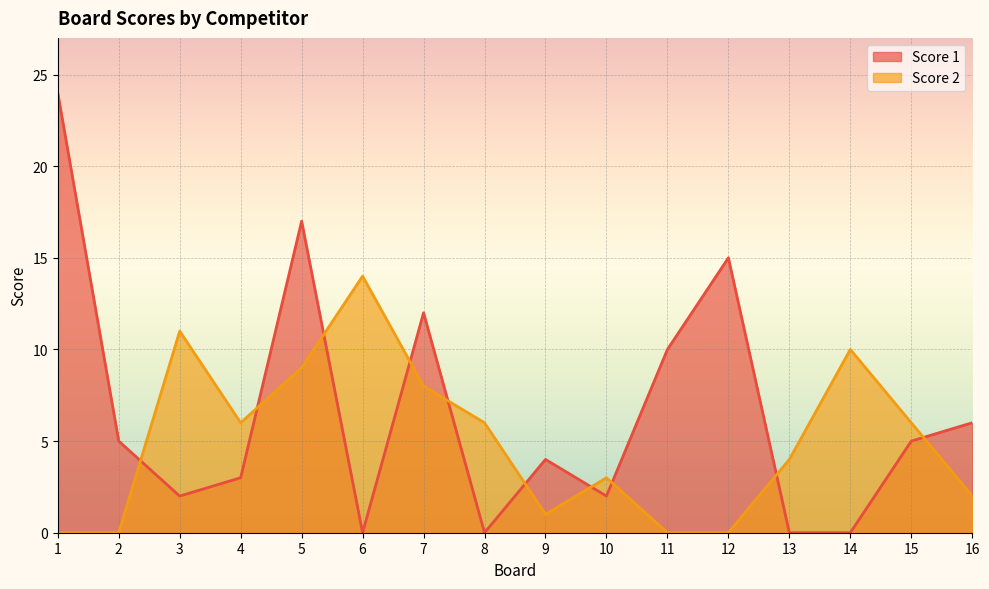

How many lines are shown in the chart?

2